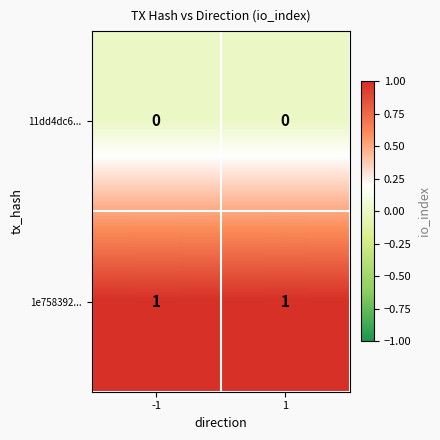

Which series has the largest total across all categories?

1e758392...